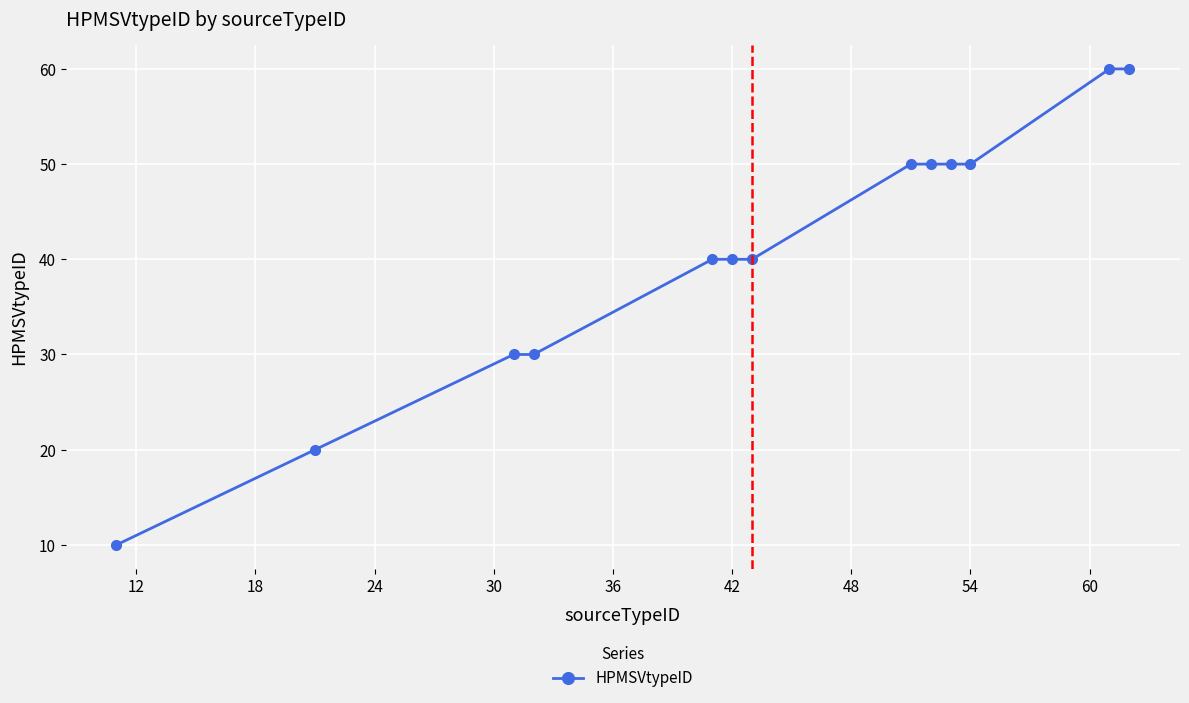

What is the average value?

41